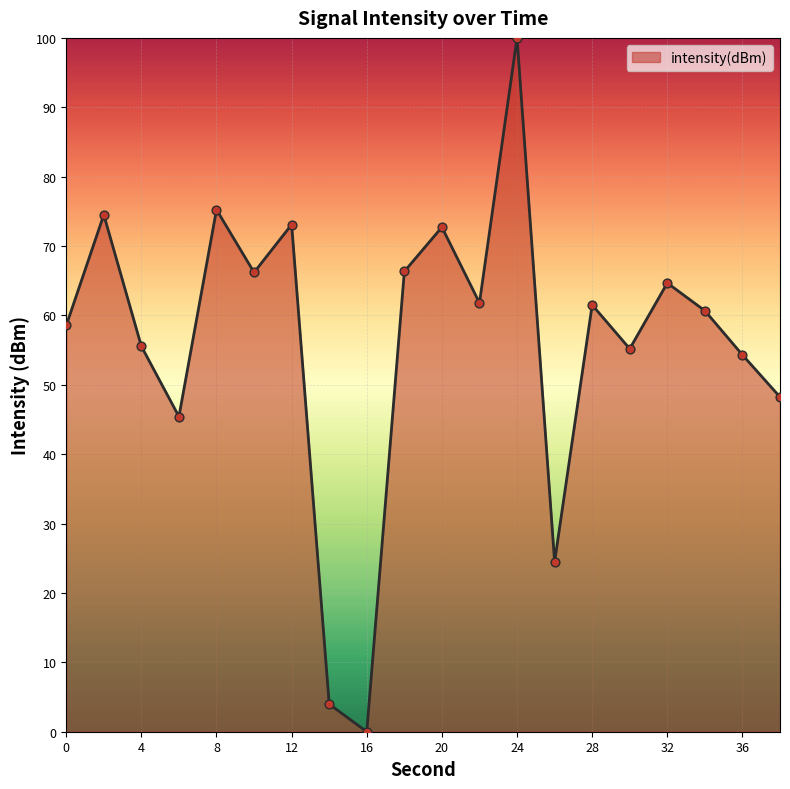

What is the maximum value shown in the chart?

100.0